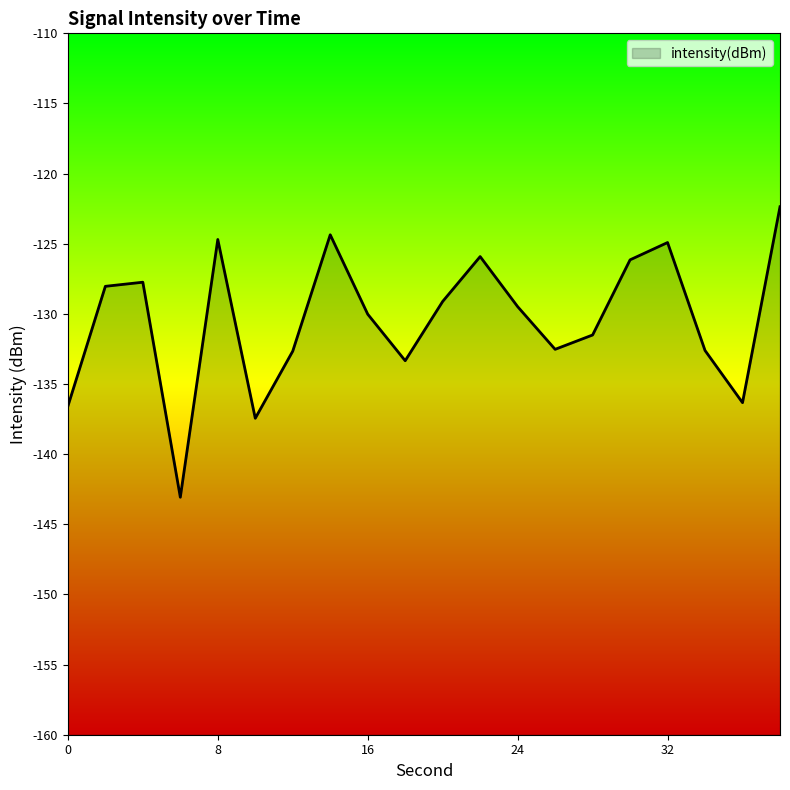

How many lines are shown in the chart?

1